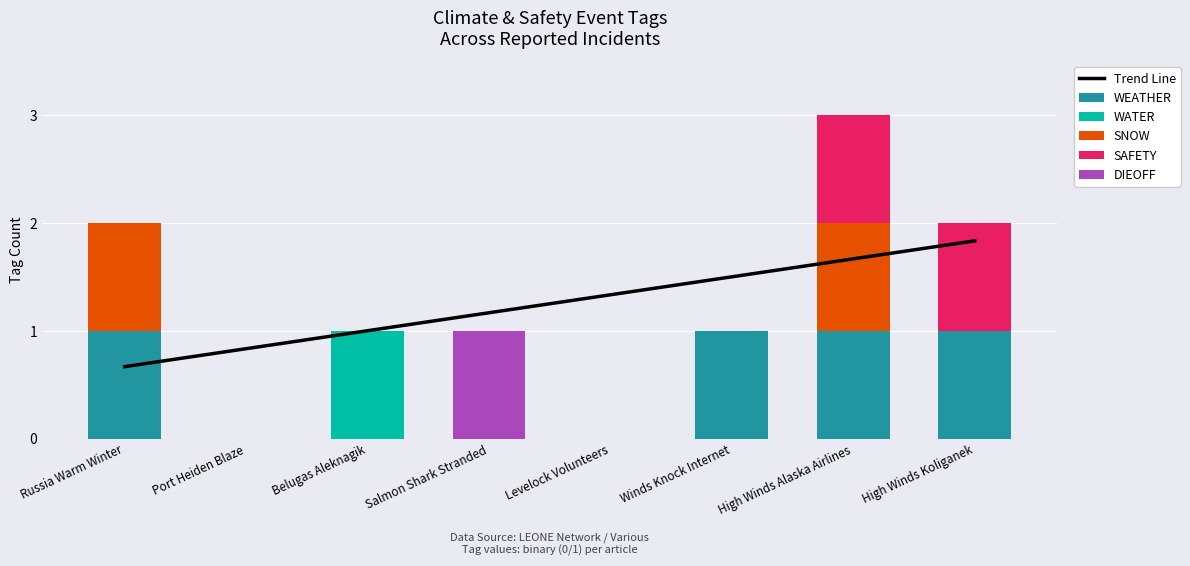

At how many categories does at least one series exceed 1?

5